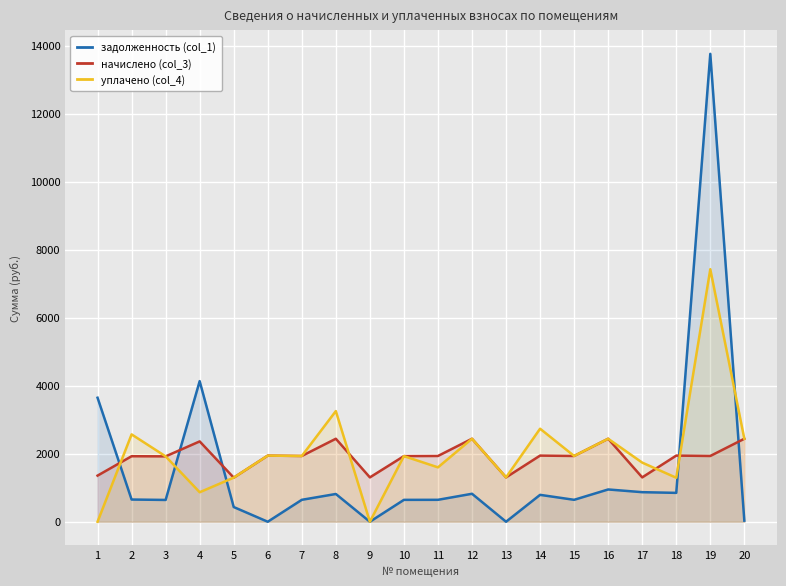

Reading right to left, transcribe all the data shown in this chart.

задолженность (col_1): 32.1	13759.5	848.9	869.4	949.1	644.6	790.7	0.0	822.4	644.6	643.4	0.0	816.1	644.6	0.0	432.4	4134.0	640.9	652.8	3646.5
начислено (col_3): 2440.5	1933.8	1945.0	1304.1	2440.5	1933.8	1945.0	1304.1	2440.5	1933.8	1930.1	1304.1	2440.5	1933.8	1945.0	1296.7	2362.3	1922.6	1926.3	1356.3
уплачено (col_4): 2440.5	7426.5	1293.6	1738.8	2440.5	1933.8	2735.7	1304.1	2440.5	1599.3	1930.1	0.0	3254.0	1933.8	1945.0	1296.7	867.5	1922.6	2568.4	0.0